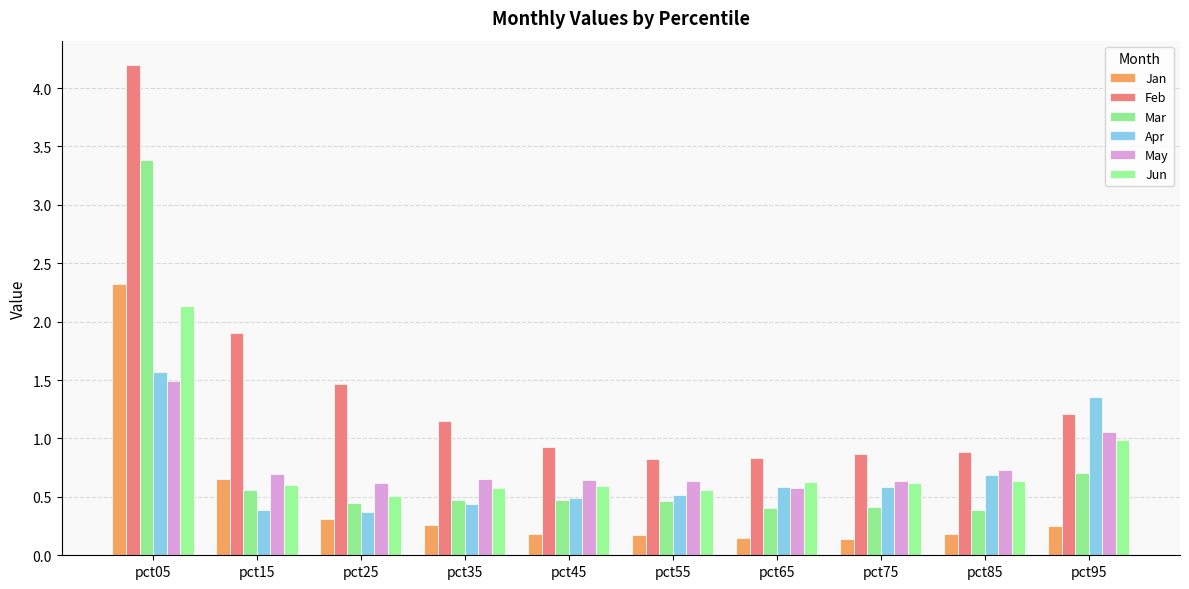

What is the difference between the Apr values at pct05 and pct15?

1.2